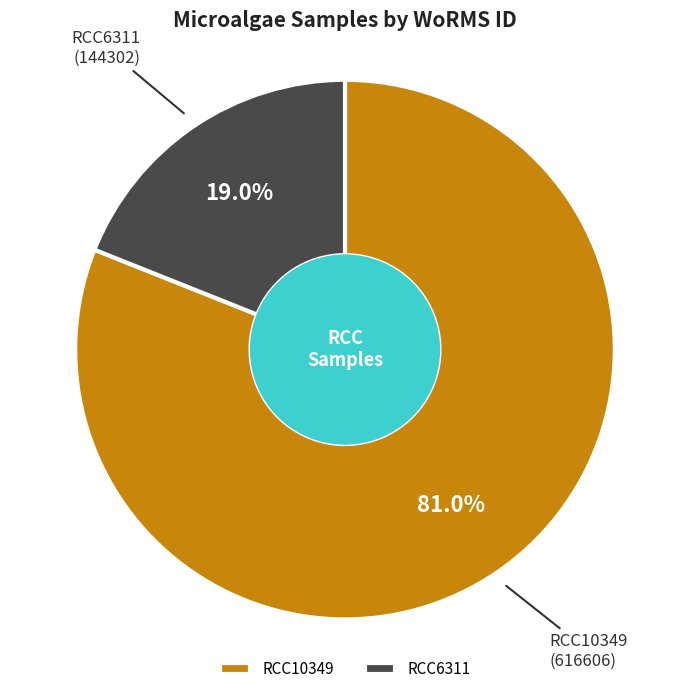

To the nearest percent, what is the difference between the RCC10349 and RCC6311 slice percentages?

62%